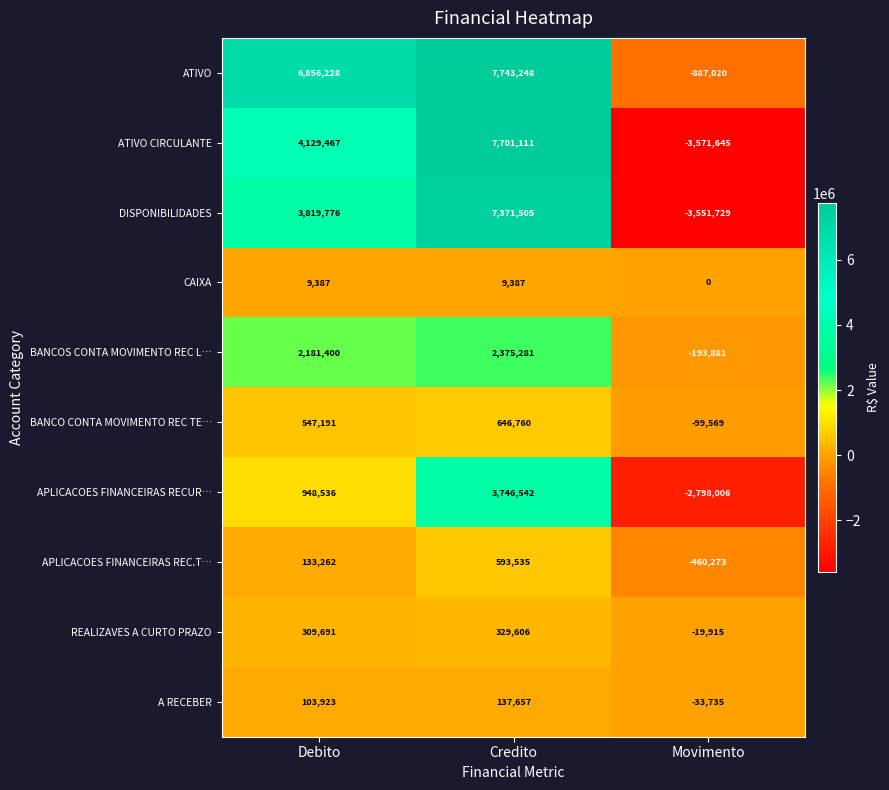

How many distinct data groups are displayed?

10